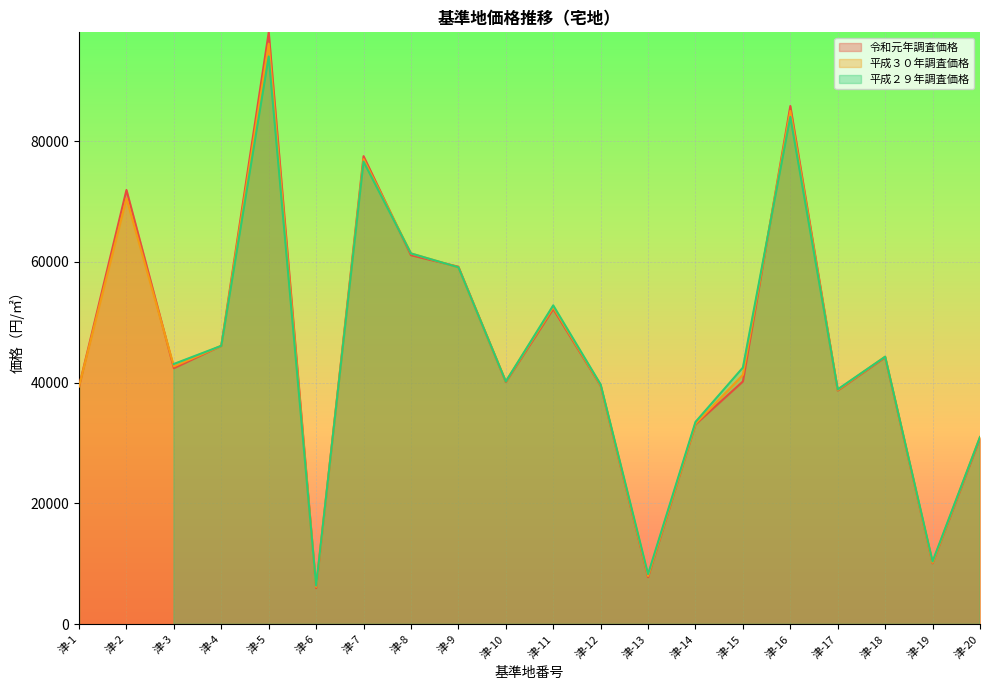

How many intersections are there between 平成３０年調査価格 and 令和元年調査価格?

8